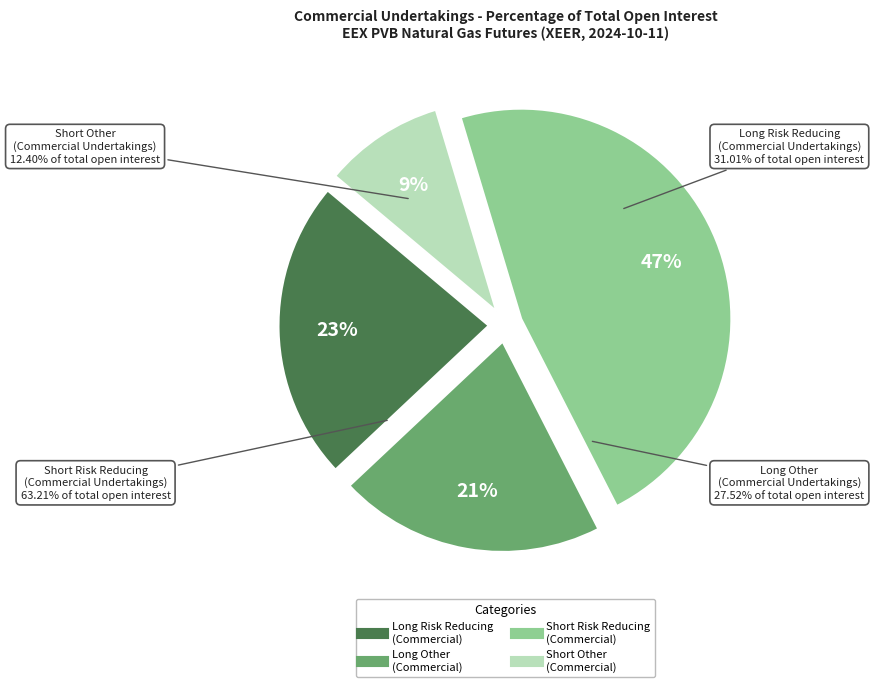

Which has a higher value, Short Other
(Commercial) or Long Risk Reducing
(Commercial)?

Long Risk Reducing
(Commercial)